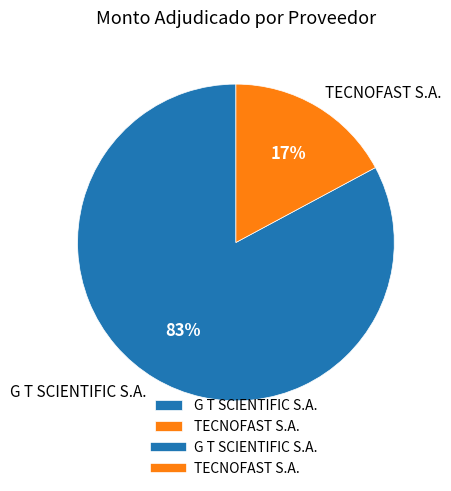

Count the number of slices in the pie.

2